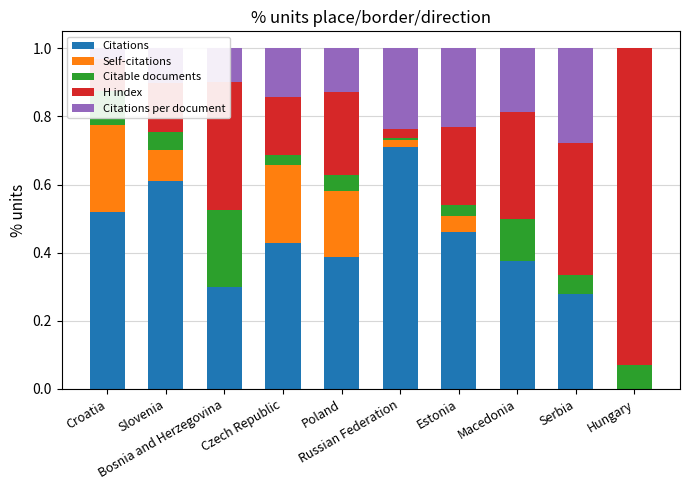

What is the average value of the Citations series?

0.4